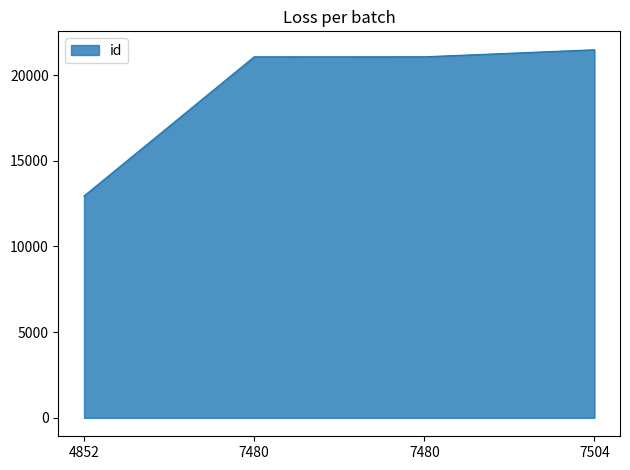

Where is the data nearest to the value 17212?

7480